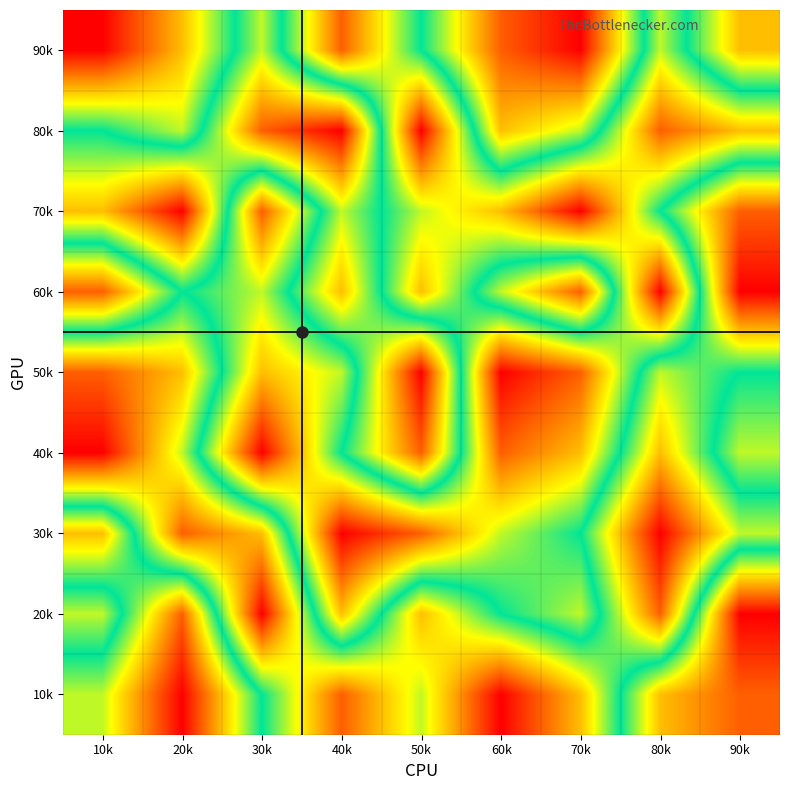

Rank the series at 80k from lowest to highest value.

60k, 80k, 10k, 90k, 70k, 50k, 40k, 20k, 30k